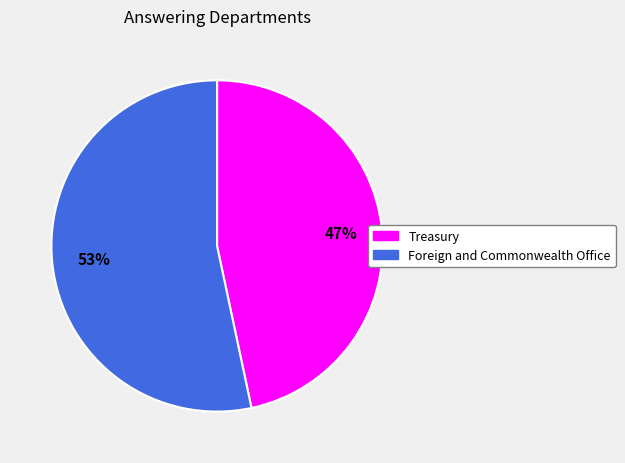

What is the smallest slice in the pie chart?

Treasury